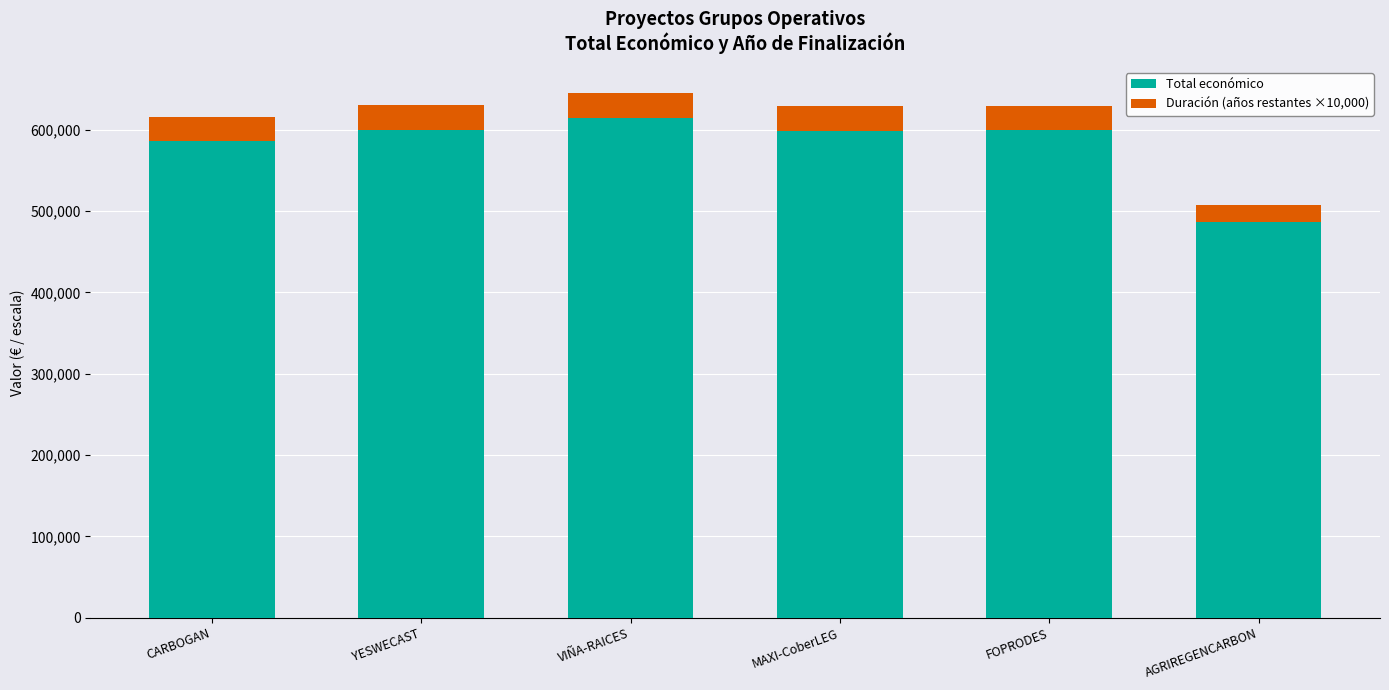

What is the total value across all series at CARBOGAN?

615914